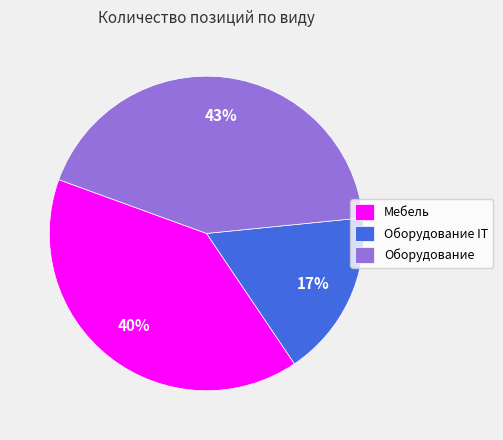

Do Оборудование IT and Мебель together represent more than half of the pie?

Yes